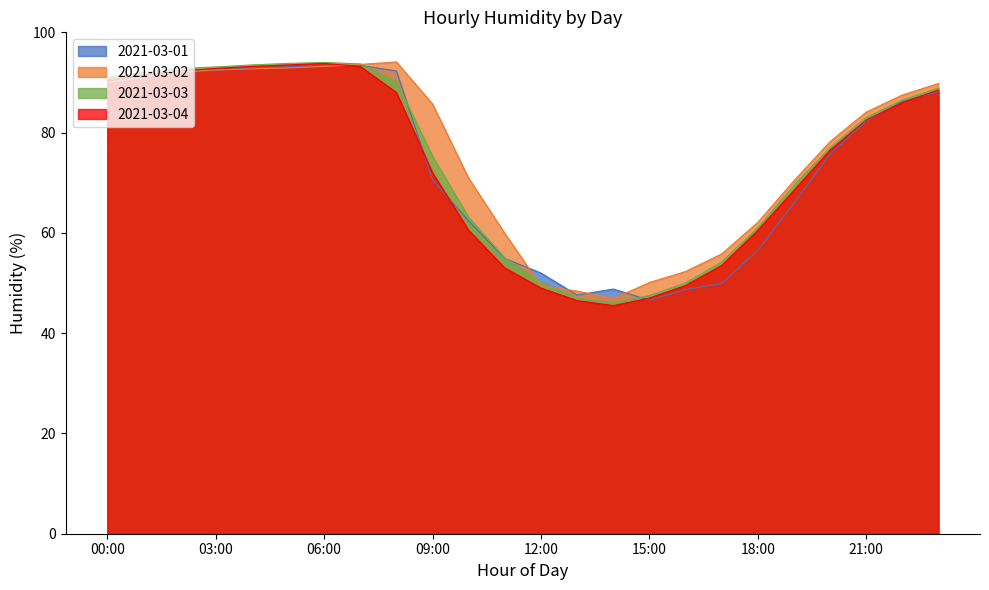

What is the label of the 2nd point from the right?

22:00